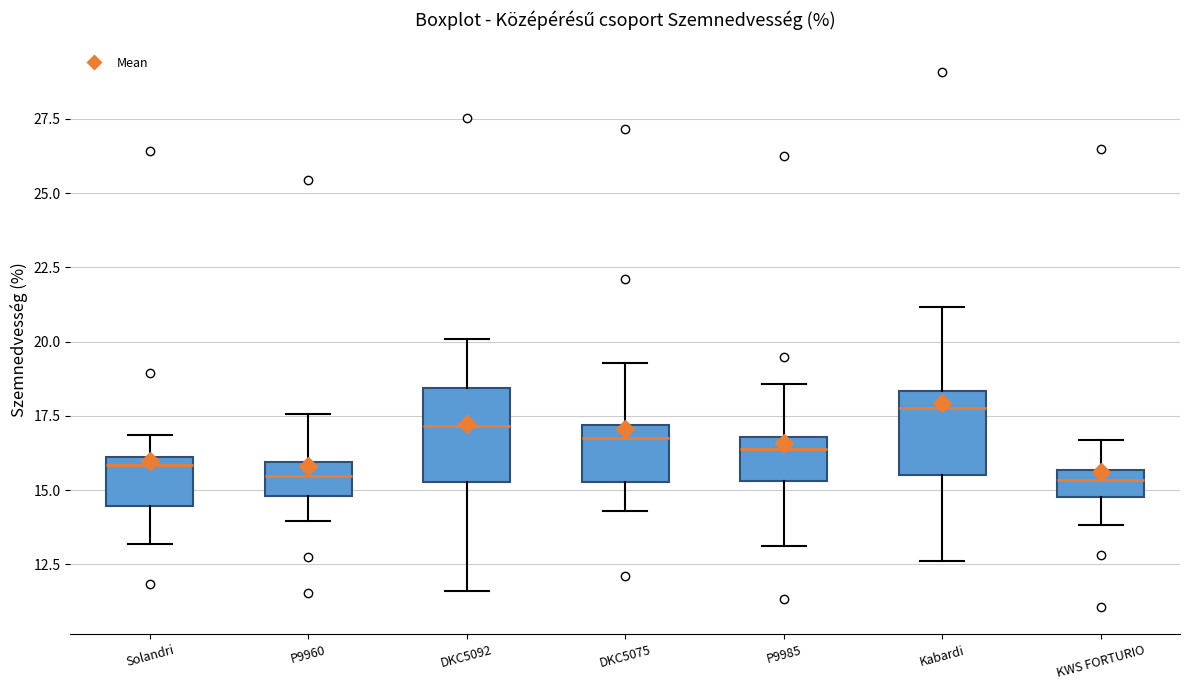

Reading left to right, read every box against the y-axis: the position of its median line, the range the box covers, and the ends of its whiskers. The values are not printed on the chart, so give them approximately, as read against the axis.

Solandri: median 16.0 (just below the box's upper edge), box 14.5 to 16.0, whiskers 13.0 to 17.0
P9960: median 15.5, box 15.0 to 16.0, whiskers 14.0 to 17.5
DKC5092: median 17.0, box 15.5 to 18.5, whiskers 11.5 to 20.0
DKC5075: median 17.0 (just below the box's upper edge), box 15.5 to 17.0, whiskers 14.5 to 19.5
P9985: median 16.5, box 15.5 to 17.0, whiskers 13.0 to 18.5
Kabardi: median 18.0, box 15.5 to 18.5, whiskers 12.5 to 21.0
KWS FORTURIO: median 15.5 (inside the box), box 15.0 to 15.5, whiskers 14.0 to 16.5